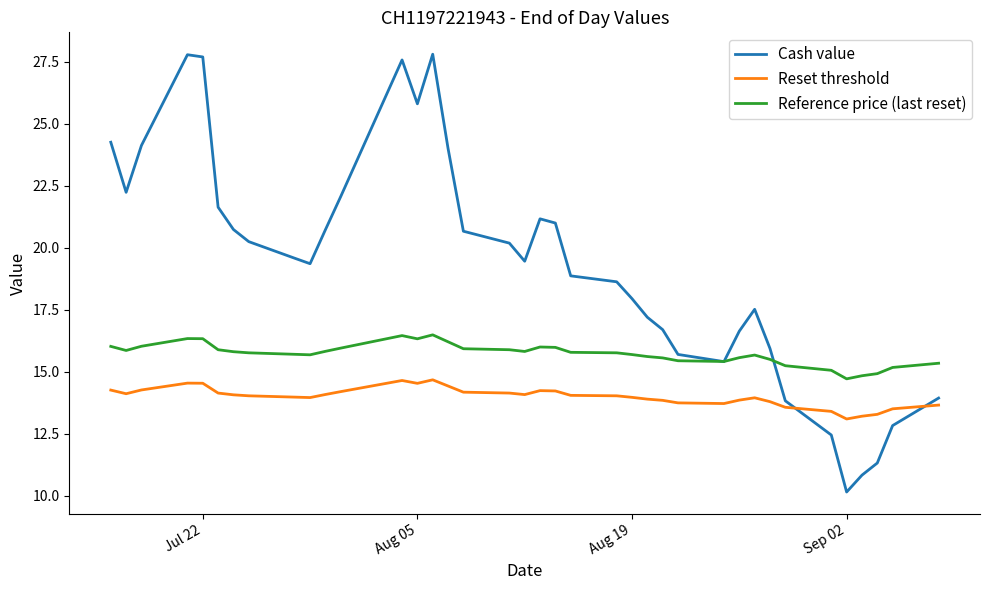

True or false: Reset threshold and Cash value intersect in this chart.

True